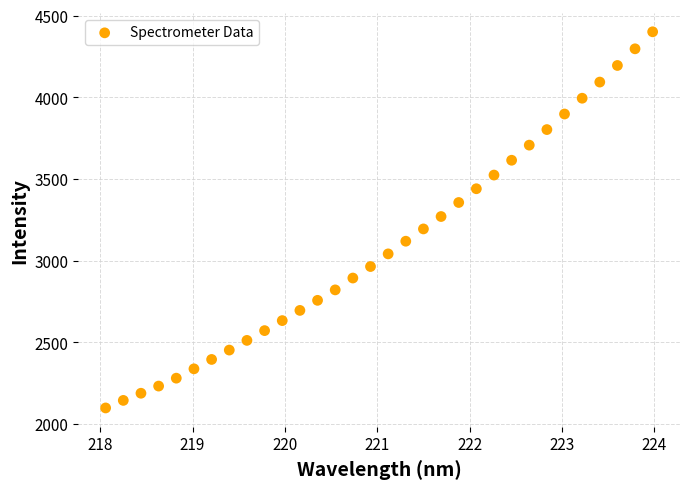

What is the range of X values (max minus min)?

5.9